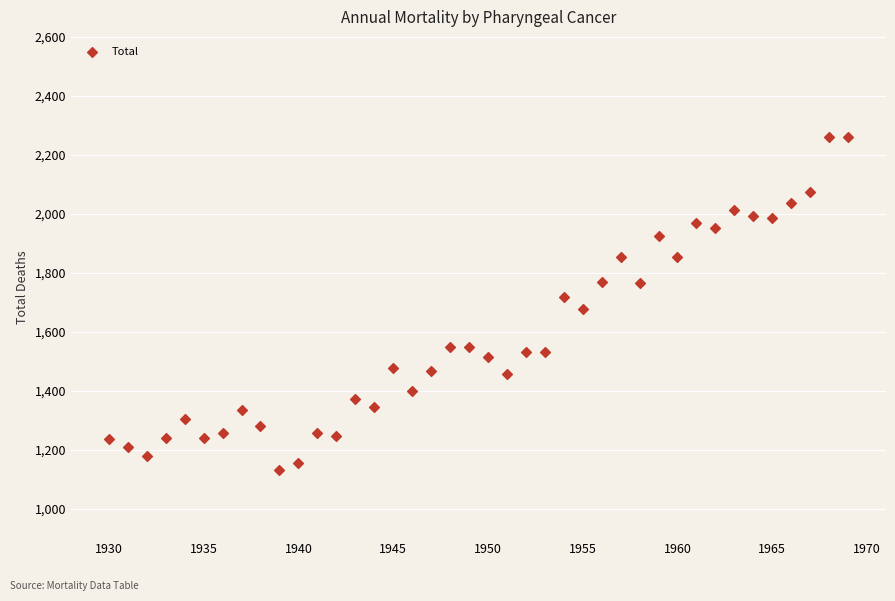

What is the range of X values (max minus min)?

39.0